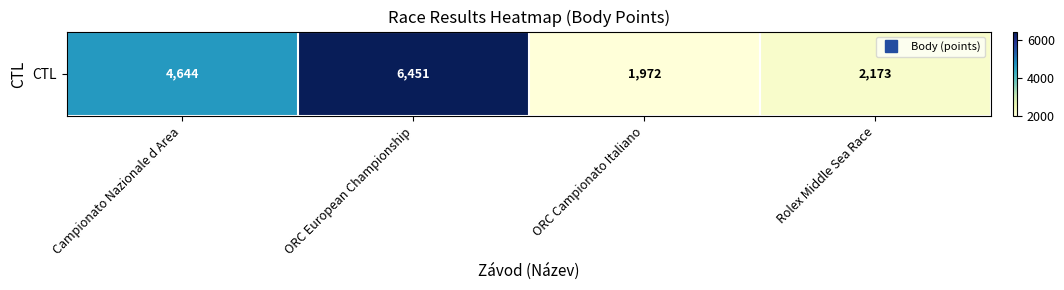

Count the number of values greater than 4644.

1